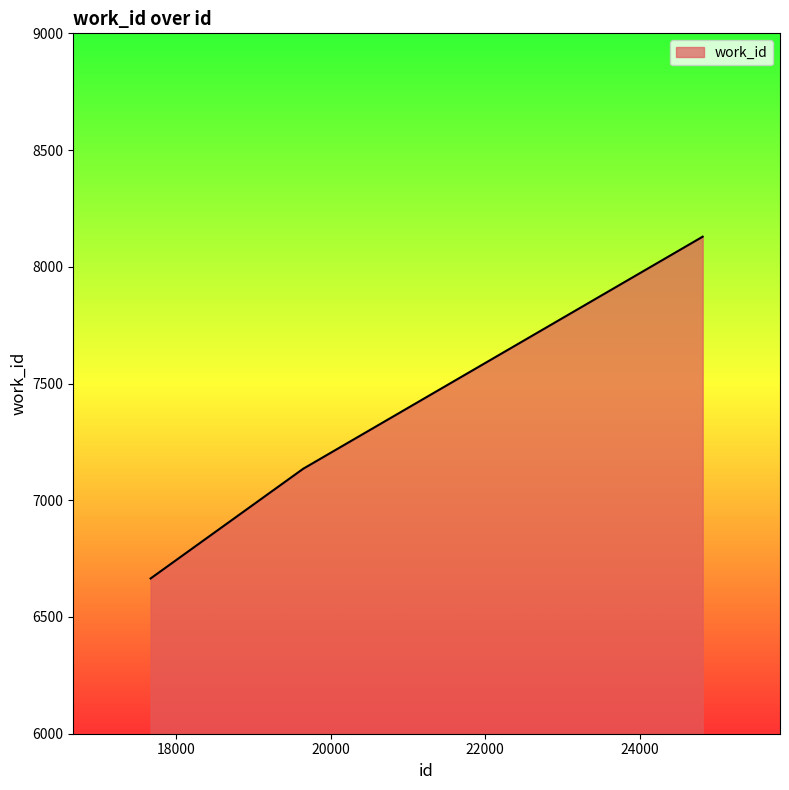

Does the chart have visible grid lines?

No